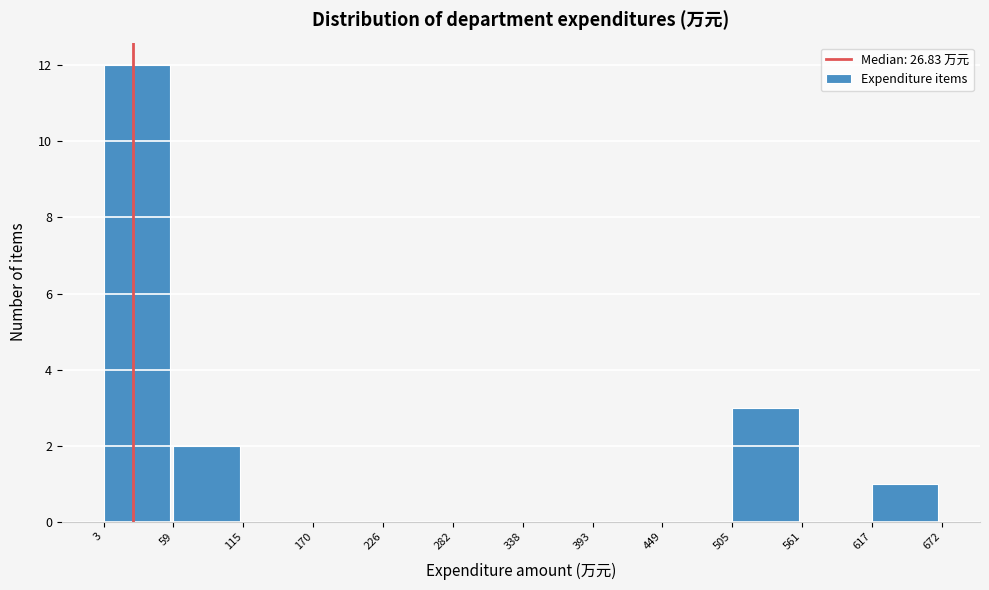

How tall is the bar that spans 505 to 561 on the x-axis? The values are not printed on the chart, so give them approximately, as read against the axis.

3